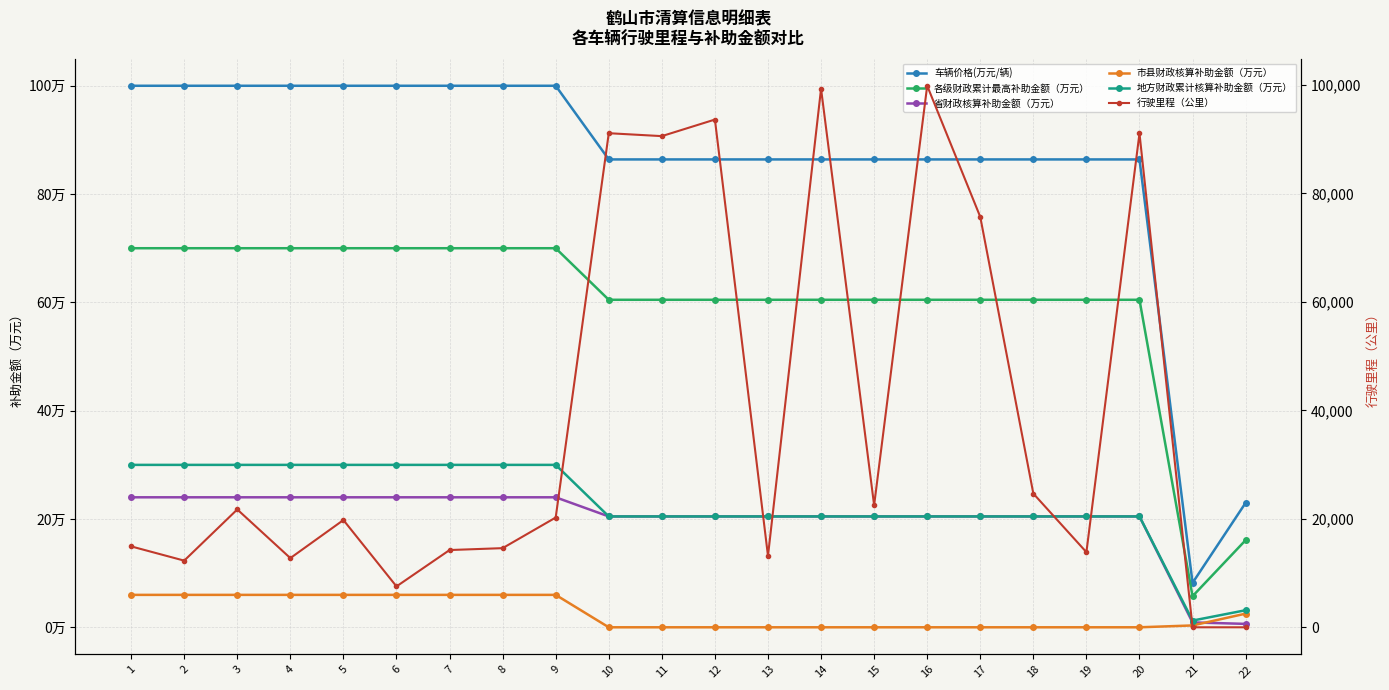

Reading left to right, transcribe all the data shown in this chart.

车辆价格(万元/辆): 1=100.0	2=100.0	3=100.0	4=100.0	5=100.0	6=100.0	7=100.0	8=100.0	9=100.0	10=86.4	11=86.4	12=86.4	13=86.4	14=86.4	15=86.4	16=86.4	17=86.4	18=86.4	19=86.4	20=86.4	21=8.2	22=23.0
各级财政累计最高补助金额（万元）: 1=70.0	2=70.0	3=70.0	4=70.0	5=70.0	6=70.0	7=70.0	8=70.0	9=70.0	10=60.5	11=60.5	12=60.5	13=60.5	14=60.5	15=60.5	16=60.5	17=60.5	18=60.5	19=60.5	20=60.5	21=5.7	22=16.1
省财政核算补助金额（万元）: 1=24.0	2=24.0	3=24.0	4=24.0	5=24.0	6=24.0	7=24.0	8=24.0	9=24.0	10=20.5	11=20.5	12=20.5	13=20.5	14=20.5	15=20.5	16=20.5	17=20.5	18=20.5	19=20.5	20=20.5	21=0.9	22=0.6
市县财政核算补助金额（万元）: 1=6.0	2=6.0	3=6.0	4=6.0	5=6.0	6=6.0	7=6.0	8=6.0	9=6.0	10=0.0	11=0.0	12=0.0	13=0.0	14=0.0	15=0.0	16=0.0	17=0.0	18=0.0	19=0.0	20=0.0	21=0.3	22=2.5
地方财政累计核算补助金额（万元）: 1=30.0	2=30.0	3=30.0	4=30.0	5=30.0	6=30.0	7=30.0	8=30.0	9=30.0	10=20.5	11=20.5	12=20.5	13=20.5	14=20.5	15=20.5	16=20.5	17=20.5	18=20.5	19=20.5	20=20.5	21=1.2	22=3.1
行驶里程（公里）: 1=14919.0	2=12292.0	3=21731.0	4=12758.0	5=19776.0	6=7538.0	7=14244.0	8=14594.0	9=20238.0	10=91108.0	11=90570.0	12=93625.0	13=13164.0	14=99313.0	15=22503.0	16=99856.0	17=75676.0	18=24657.0	19=13852.0	20=91076.0	21=0.0	22=0.0